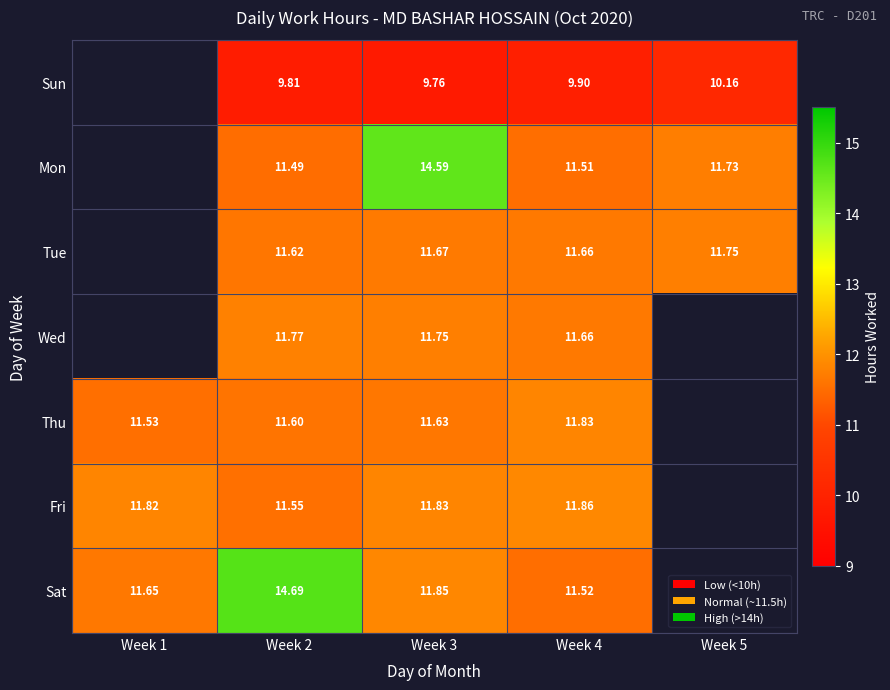

What is the sum of the Thu values at Week 3 and Week 2?

23.2